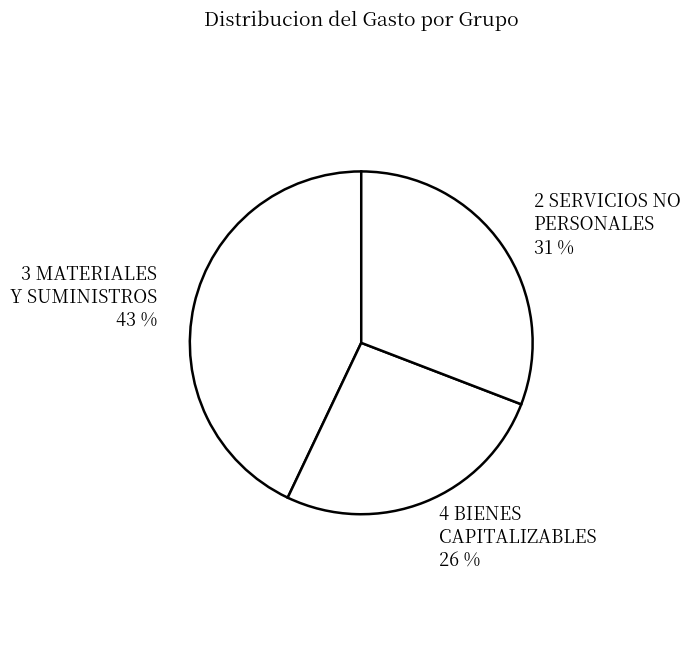

Is it true that 3 MATERIALES Y SUMINISTROS is 43% of the pie?

True